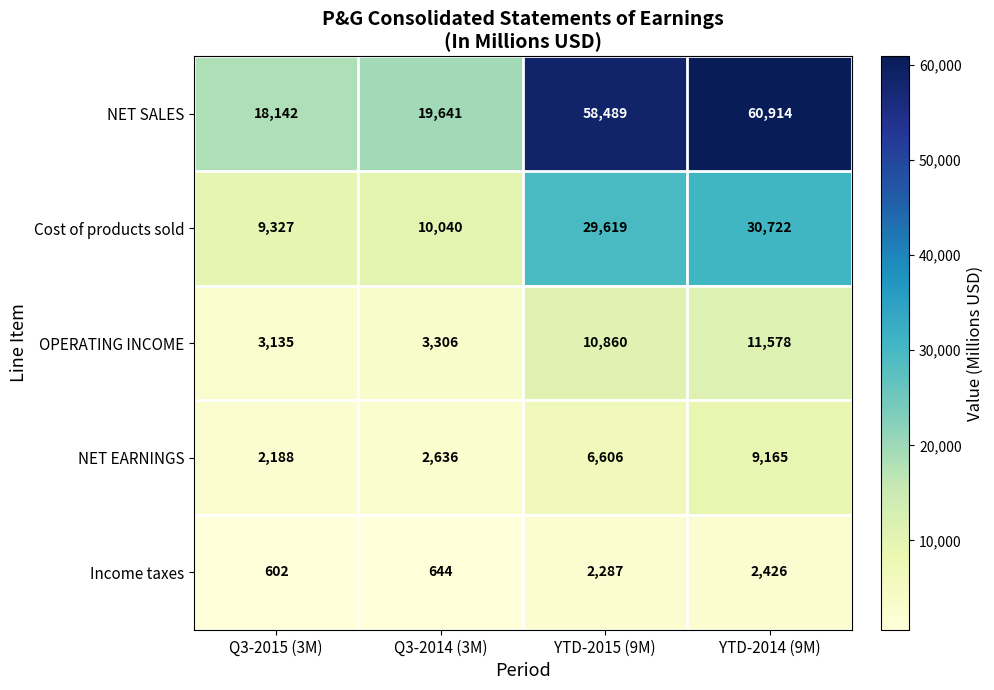

Reading left to right, extract all data points from this chart.

NET SALES: 18142	19641	58489	60914
Cost of products sold: 9327	10040	29619	30722
OPERATING INCOME: 3135	3306	10860	11578
NET EARNINGS: 2188	2636	6606	9165
Income taxes: 602	644	2287	2426